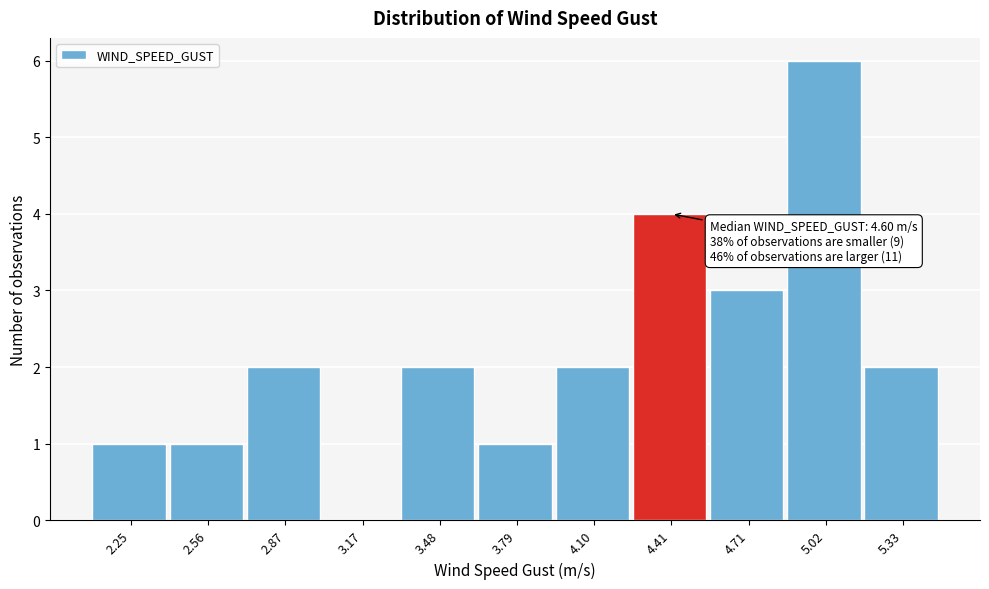

Reading right to left, list all the values displayed in this chart.

5.33=2	5.02=6	4.71=3	4.41=4	4.10=2	3.79=1	3.48=2	3.17=0	2.87=2	2.56=1	2.25=1